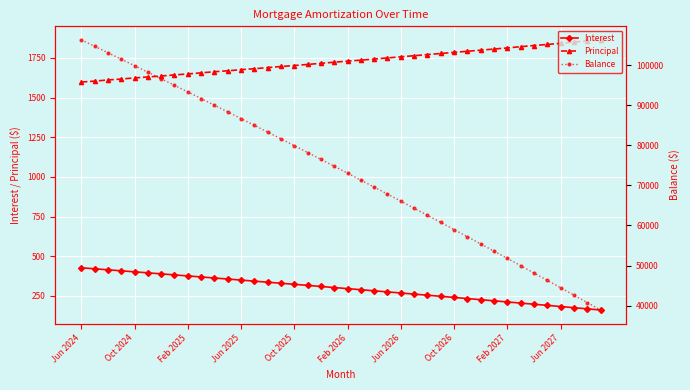

True or false: Interest and Principal cross at least once.

False